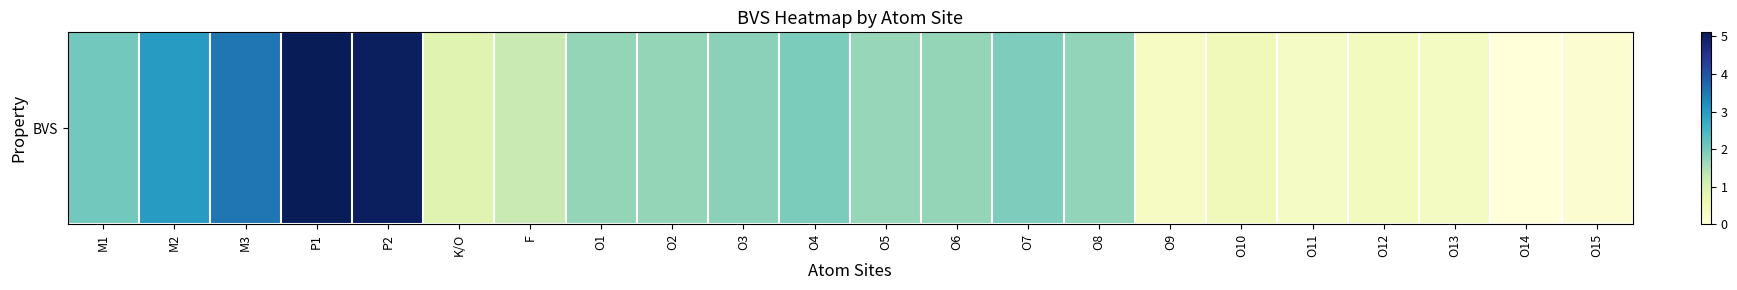

The value at O11 is 0.1. True or false?

False